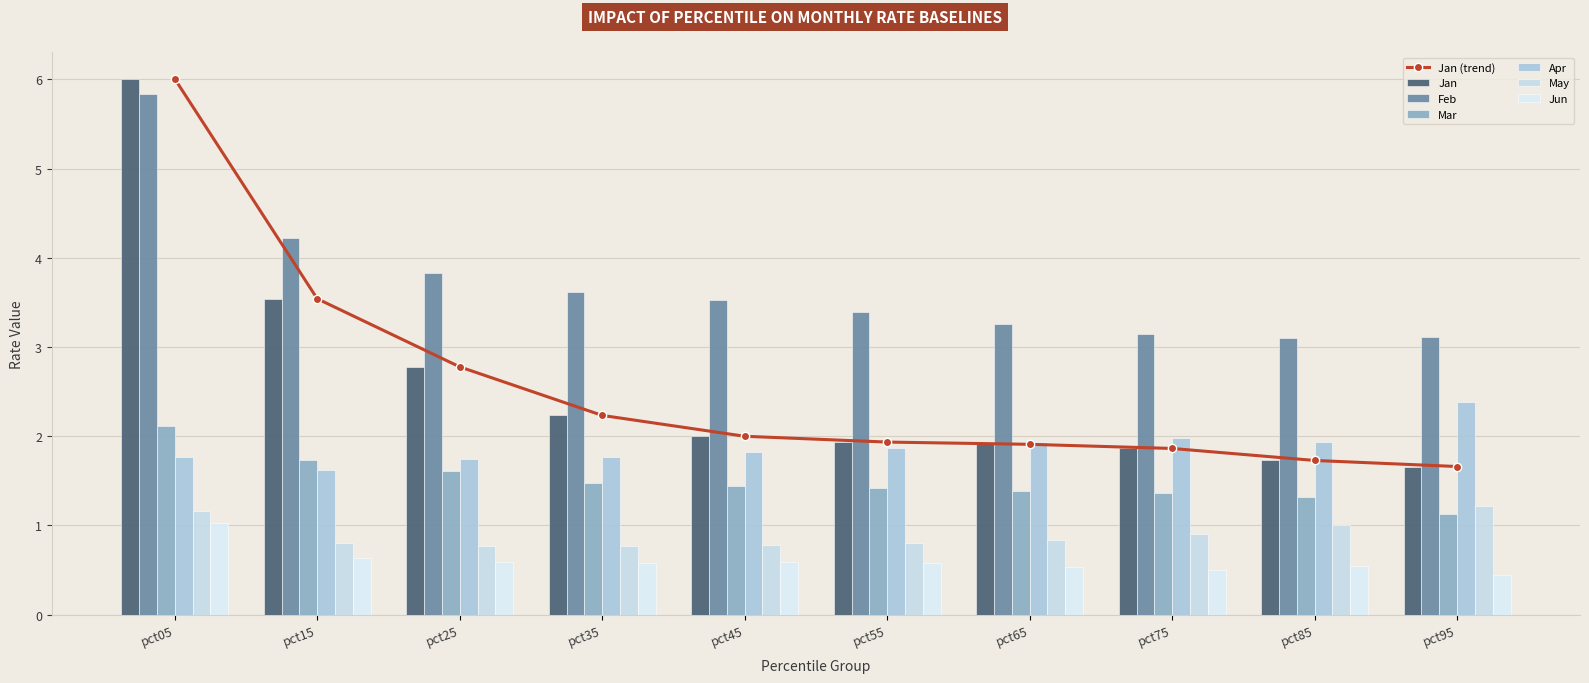

What is the value of the Feb bar at the 1st from the left?

5.8